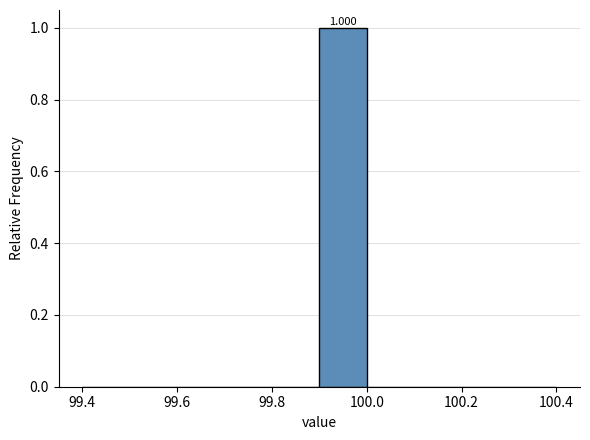

Which range on the x-axis has the tallest bar?

99.9 to 100.0